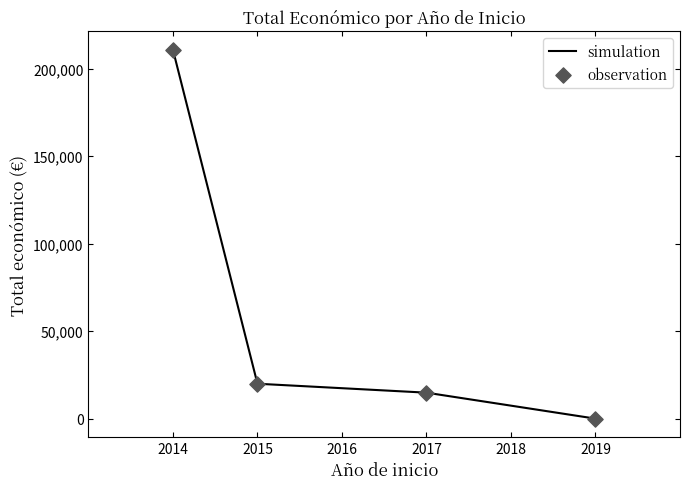

Rank the categories by value from highest to lowest.

2014, 2015, 2017, 2019